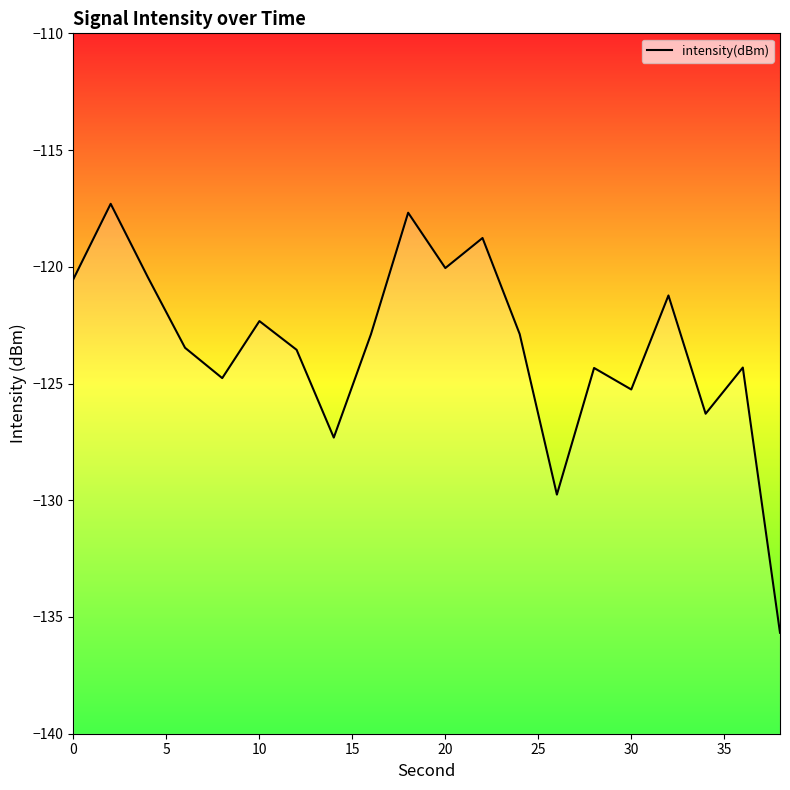

What is the minimum value shown in the chart?

-135.7